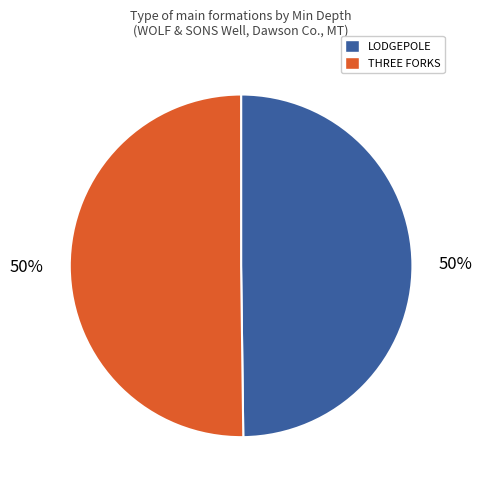

Approximately how many times larger is the value at THREE FORKS compared to LODGEPOLE?

1.0